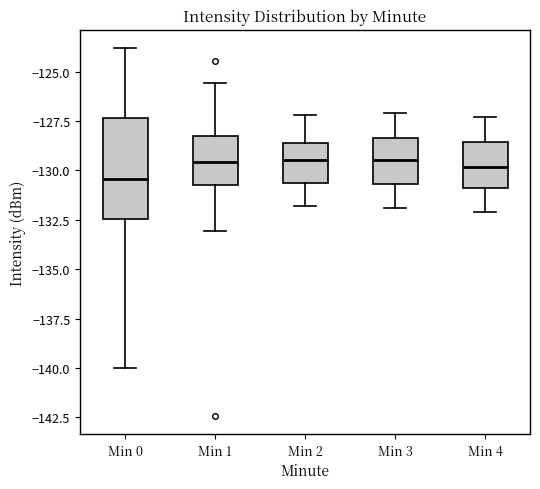

Reading left to right, transcribe this box plot: for each box, give where its median line is, the range the box spans, and where its two whiskers end, as read against the y-axis. The values are not printed on the chart, so give them approximately, as read against the axis.

Min 0: median -130.5, box -132.5 to -127.5, whiskers -140.0 to -124.0
Min 1: median -129.5, box -130.5 to -128.5, whiskers -133.0 to -125.5
Min 2: median -129.5, box -130.5 to -128.5, whiskers -132.0 to -127.0
Min 3: median -129.5, box -130.5 to -128.5, whiskers -132.0 to -127.0
Min 4: median -130.0, box -131.0 to -128.5, whiskers -132.0 to -127.5